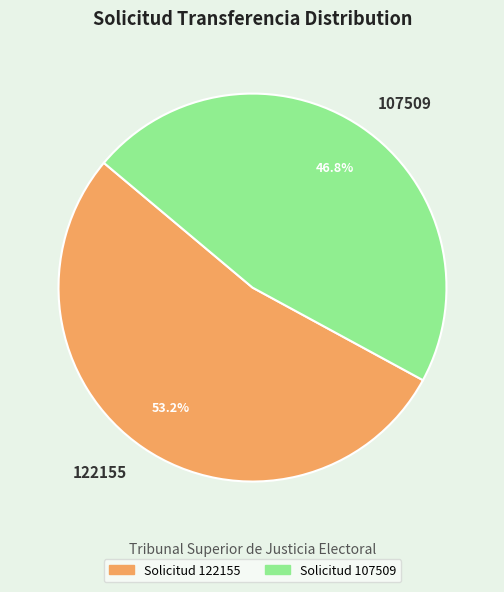

The 122155 slice represents 44% of the pie. True or false?

False